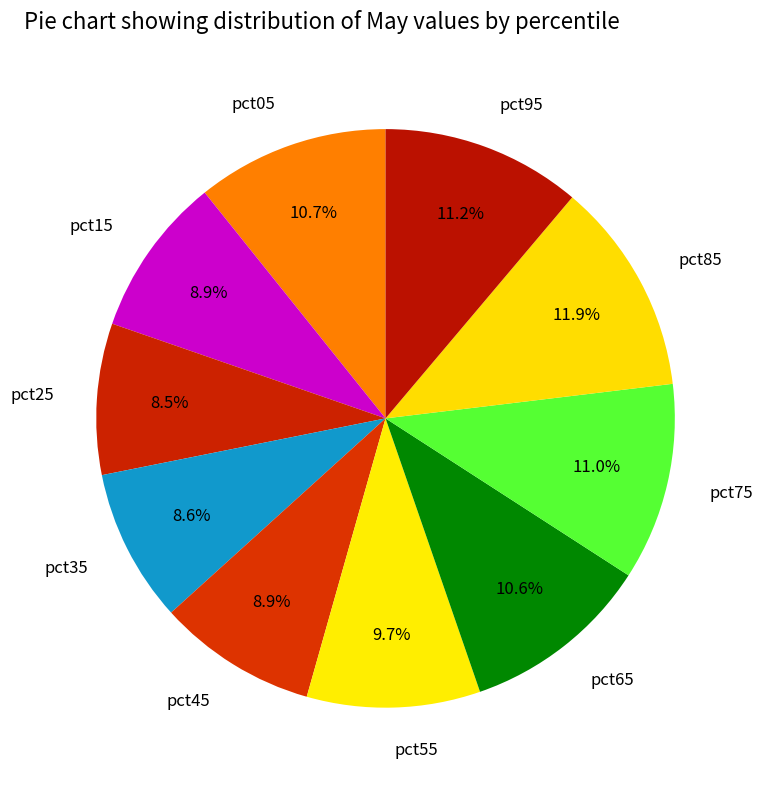

Which slice is the largest?

pct85